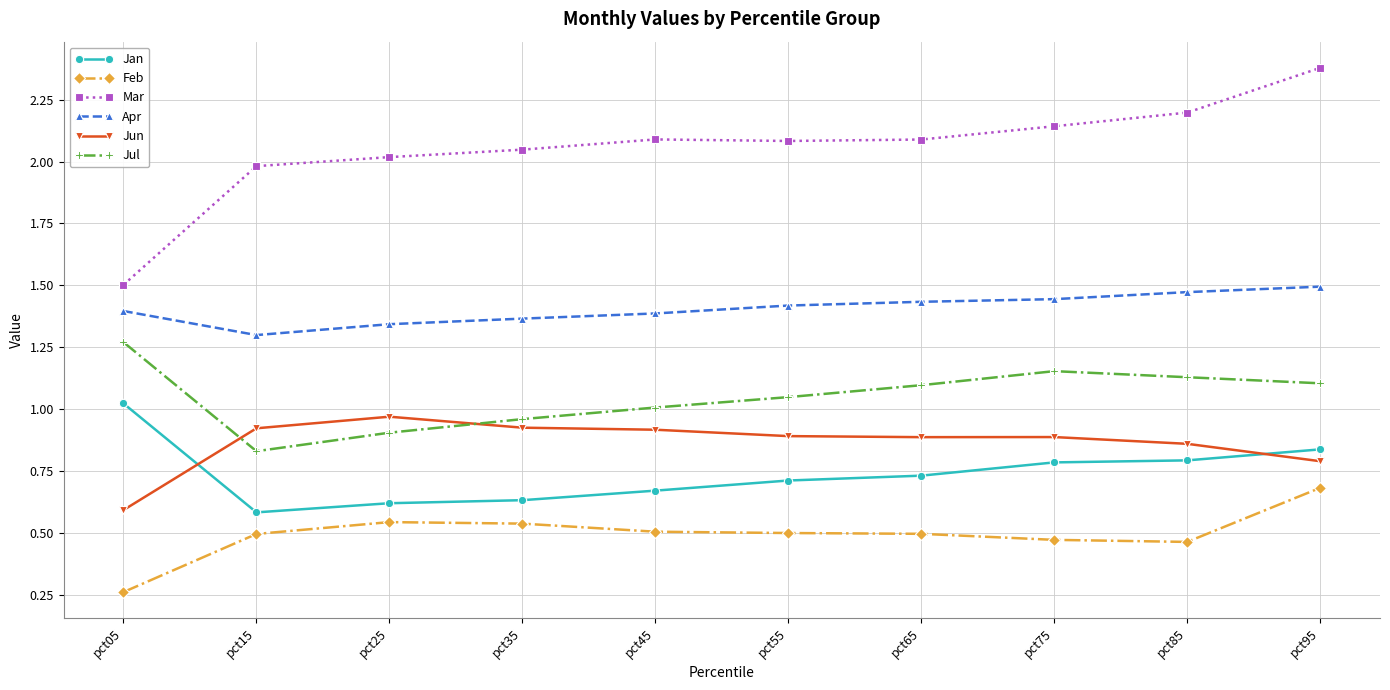

At which label does Mar reach its peak?

pct95